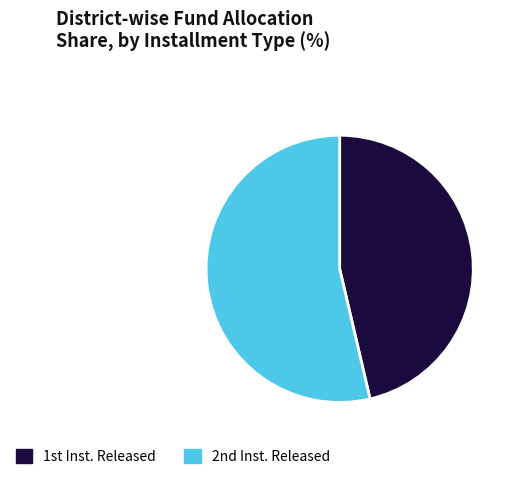

Rank the categories by value from lowest to highest.

1st Inst. Released, 2nd Inst. Released